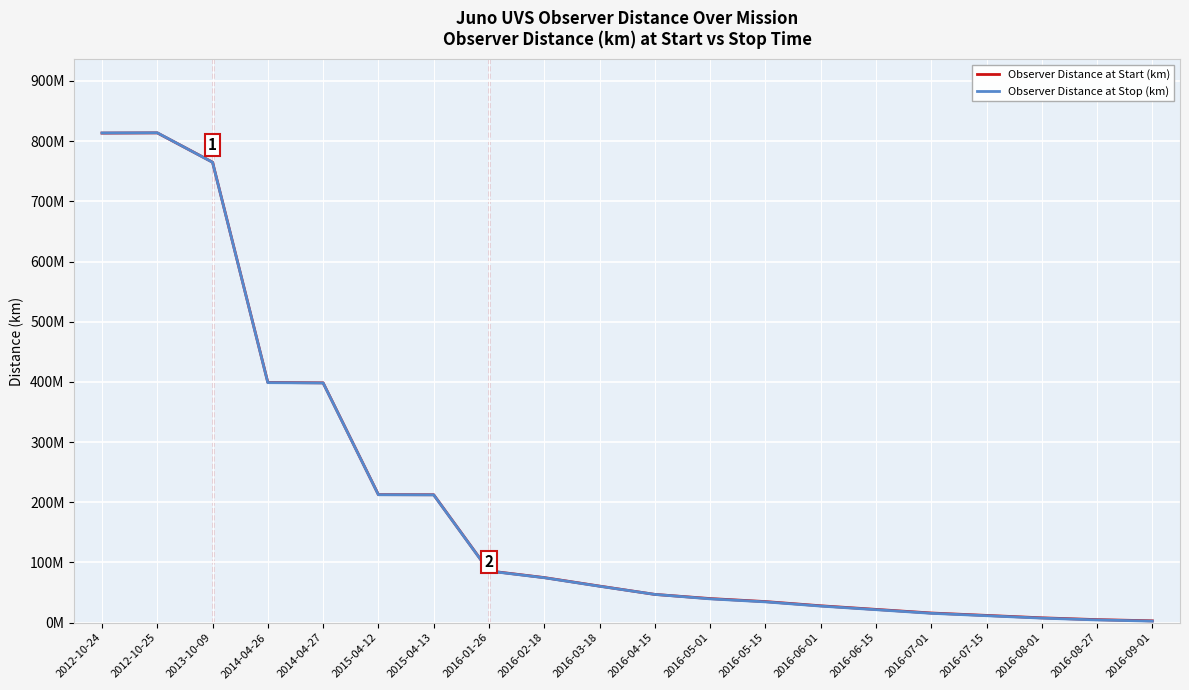

List the series in order of their peak value, highest first.

Observer Distance at Stop (km), Observer Distance at Start (km)